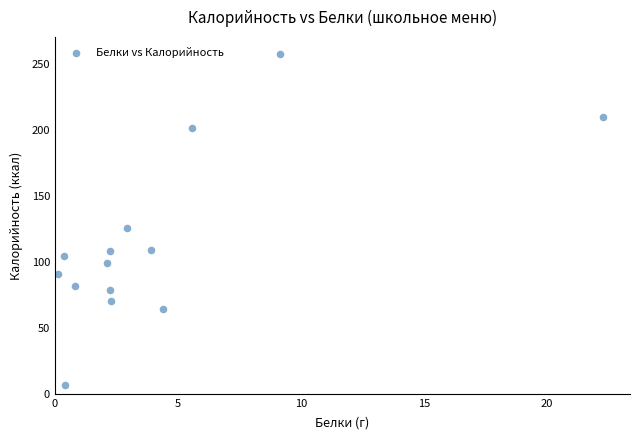

What is the range of Y values (max minus min)?

250.8